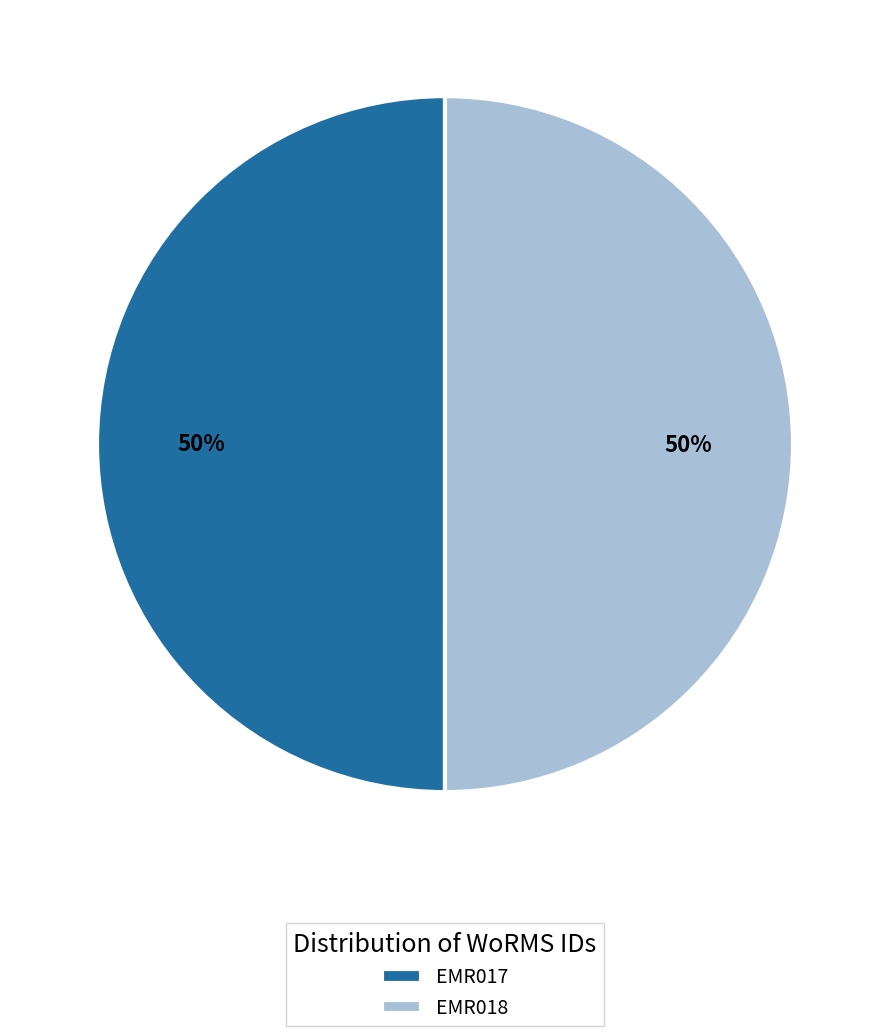

To the nearest percent, what percentage of the pie is EMR018?

50%